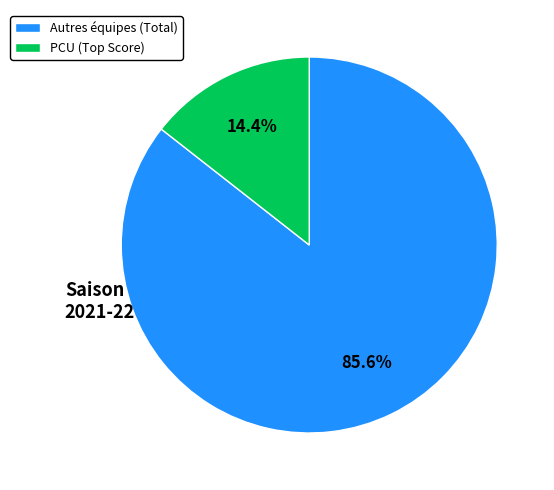

What percentage is NOT represented by Autres équipes (Total)?

14.4%